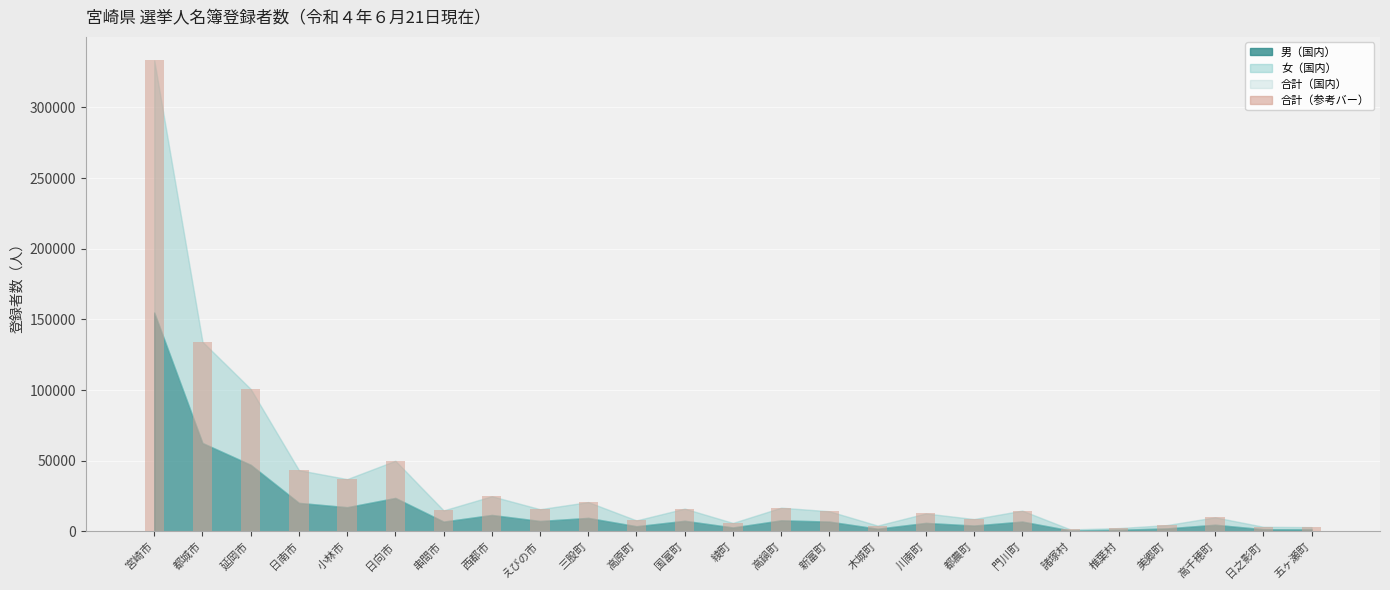

True or false: the data shows 5971 at 綾町.

True